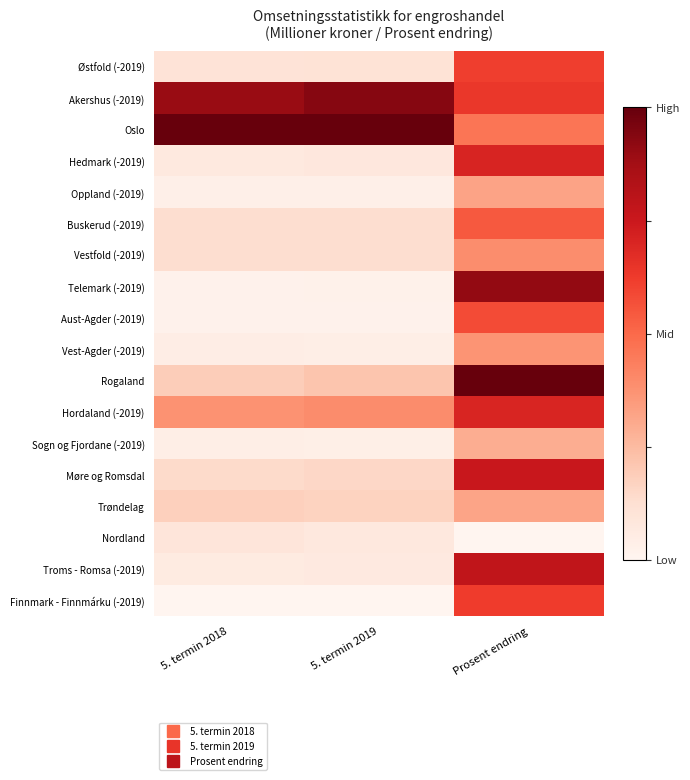

Rank the series by their maximum value, from highest to lowest.

Oslo, Rogaland, Akershus (-2019), Telemark (-2019), Troms - Romsa (-2019), Møre og Romsdal, Hedmark (-2019), Hordaland (-2019), Finnmark - Finnmárku (-2019), Østfold (-2019), Aust-Agder (-2019), Buskerud (-2019), Vestfold (-2019), Vest-Agder (-2019), Oppland (-2019), Trøndelag, Sogn og Fjordane (-2019), Nordland